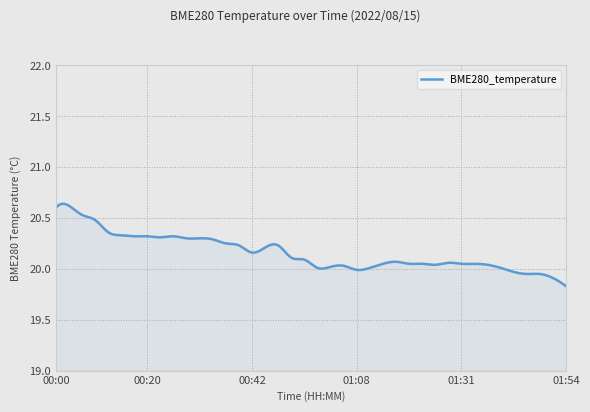

List the labels in order of value, largest first.

00:03, 00:00, 00:06, 00:09, 00:12, 00:14, 00:17, 00:20, 00:26, 00:23, 00:28, 00:31, 00:34, 00:37, 00:39, 00:51, 00:45, 00:42, 00:54, 00:57, 01:17, 01:28, 01:14, 01:19, 01:23, 01:31, 01:34, 01:26, 01:37, 01:05, 01:03, 01:00, 01:11, 01:40, 01:08, 01:42, 01:45, 01:48, 01:51, 01:54